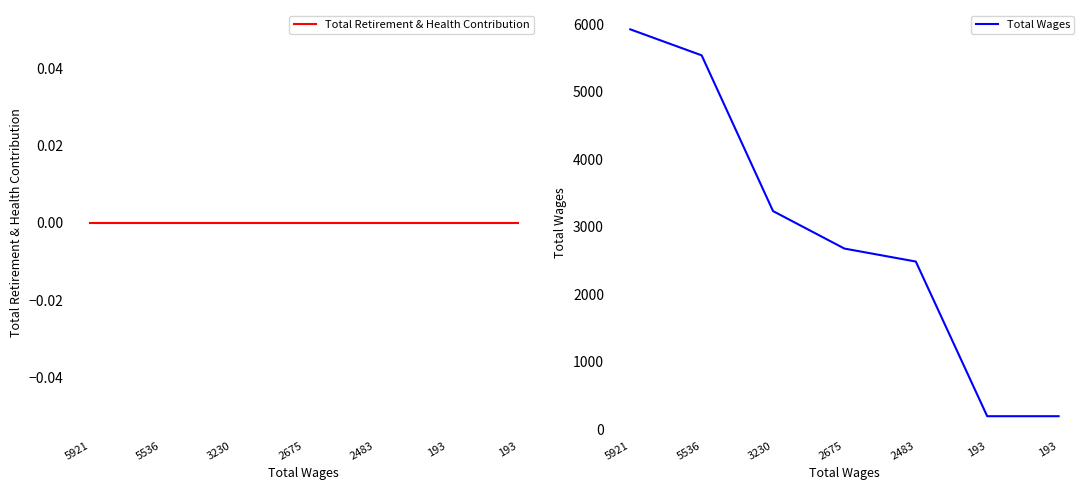

Which category has the lowest value across all series?

5921